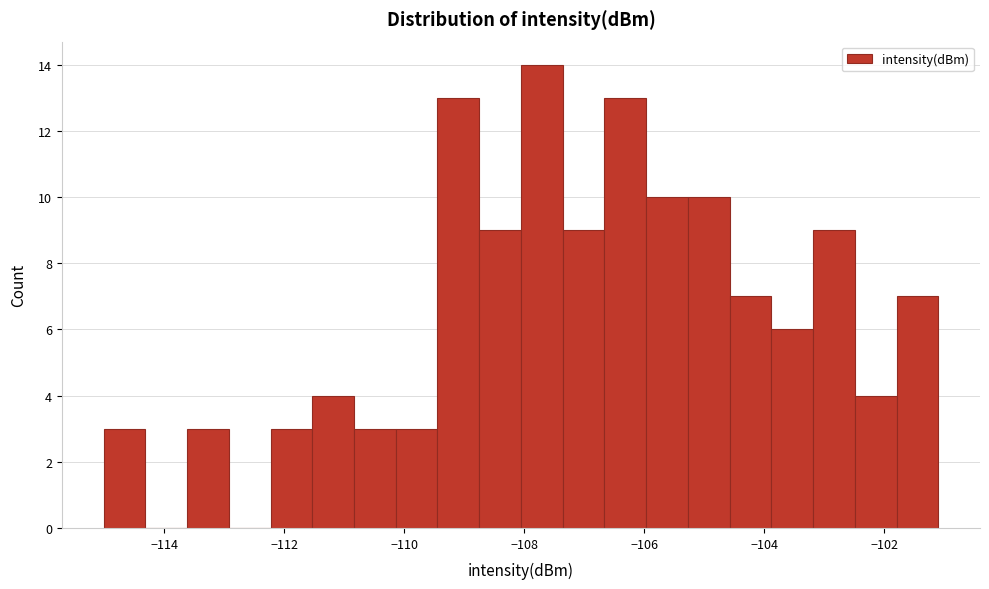

Read against the x-axis, roughly where is the centre of the tallest bar?

-107.8